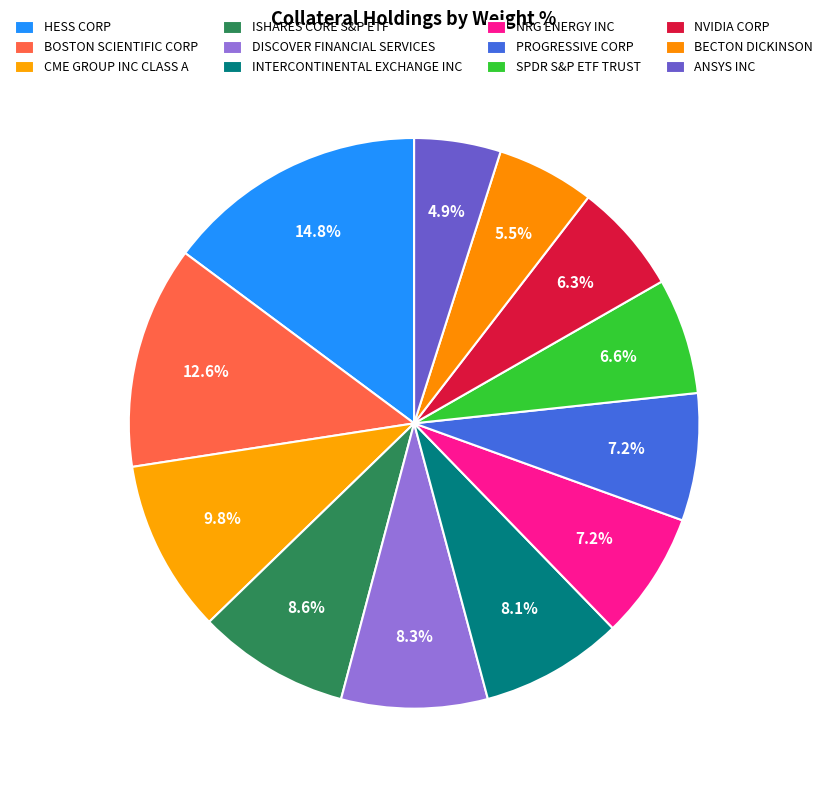

Does BECTON DICKINSON account for over 50% of the chart?

No